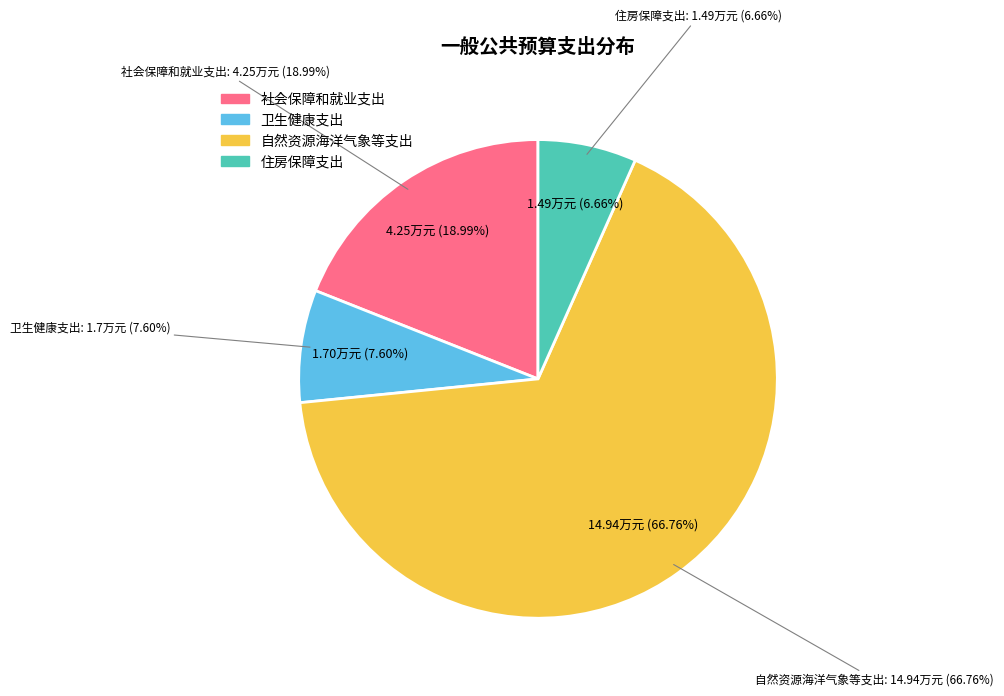

Which category has the biggest portion of the pie?

自然资源海洋气象等支出